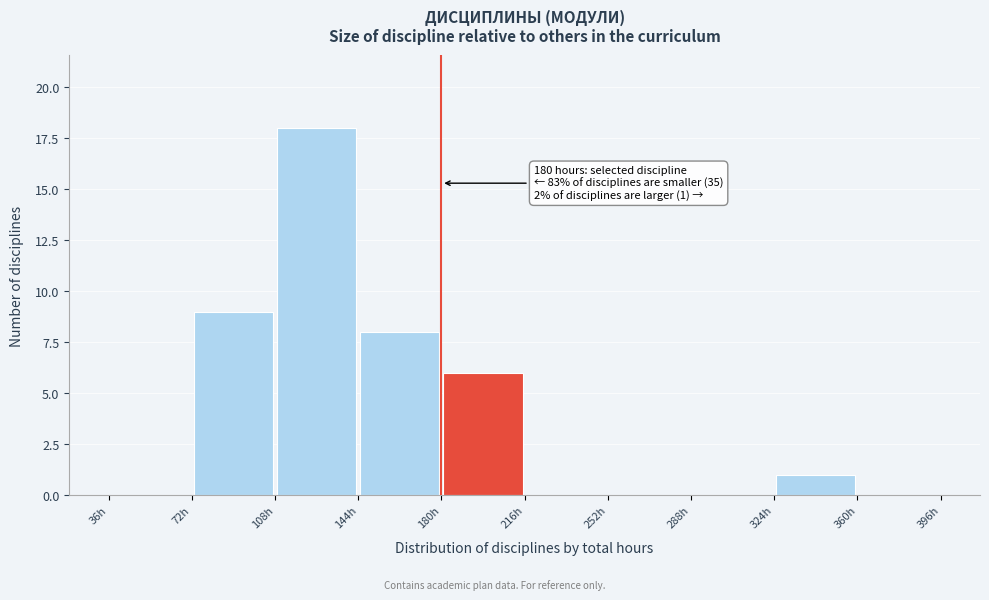

Which range on the x-axis has the tallest bar?

108 to 144